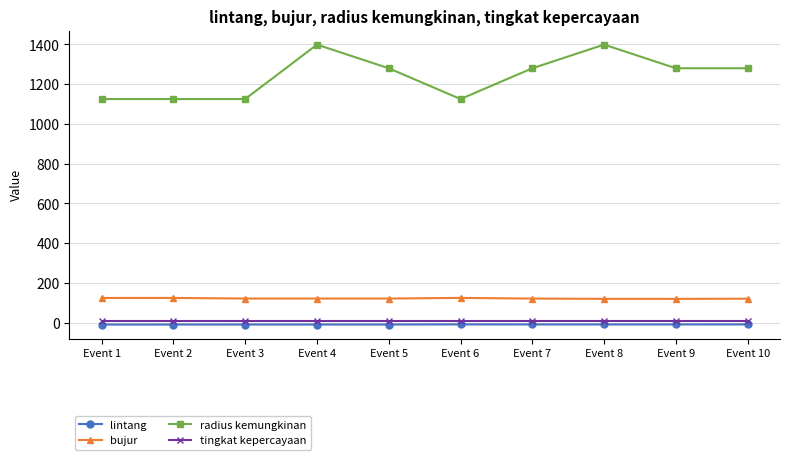

What is the difference between the maximum and minimum values in the lintang series?

0.7